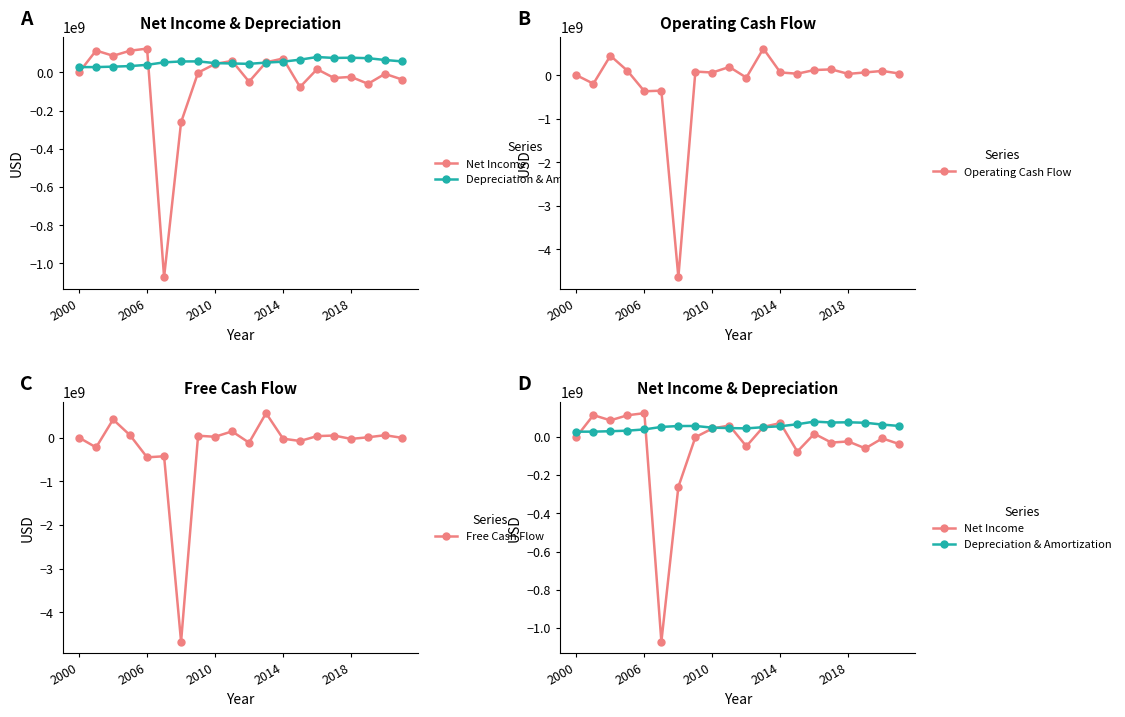

What is the greatest value displayed?

610500000